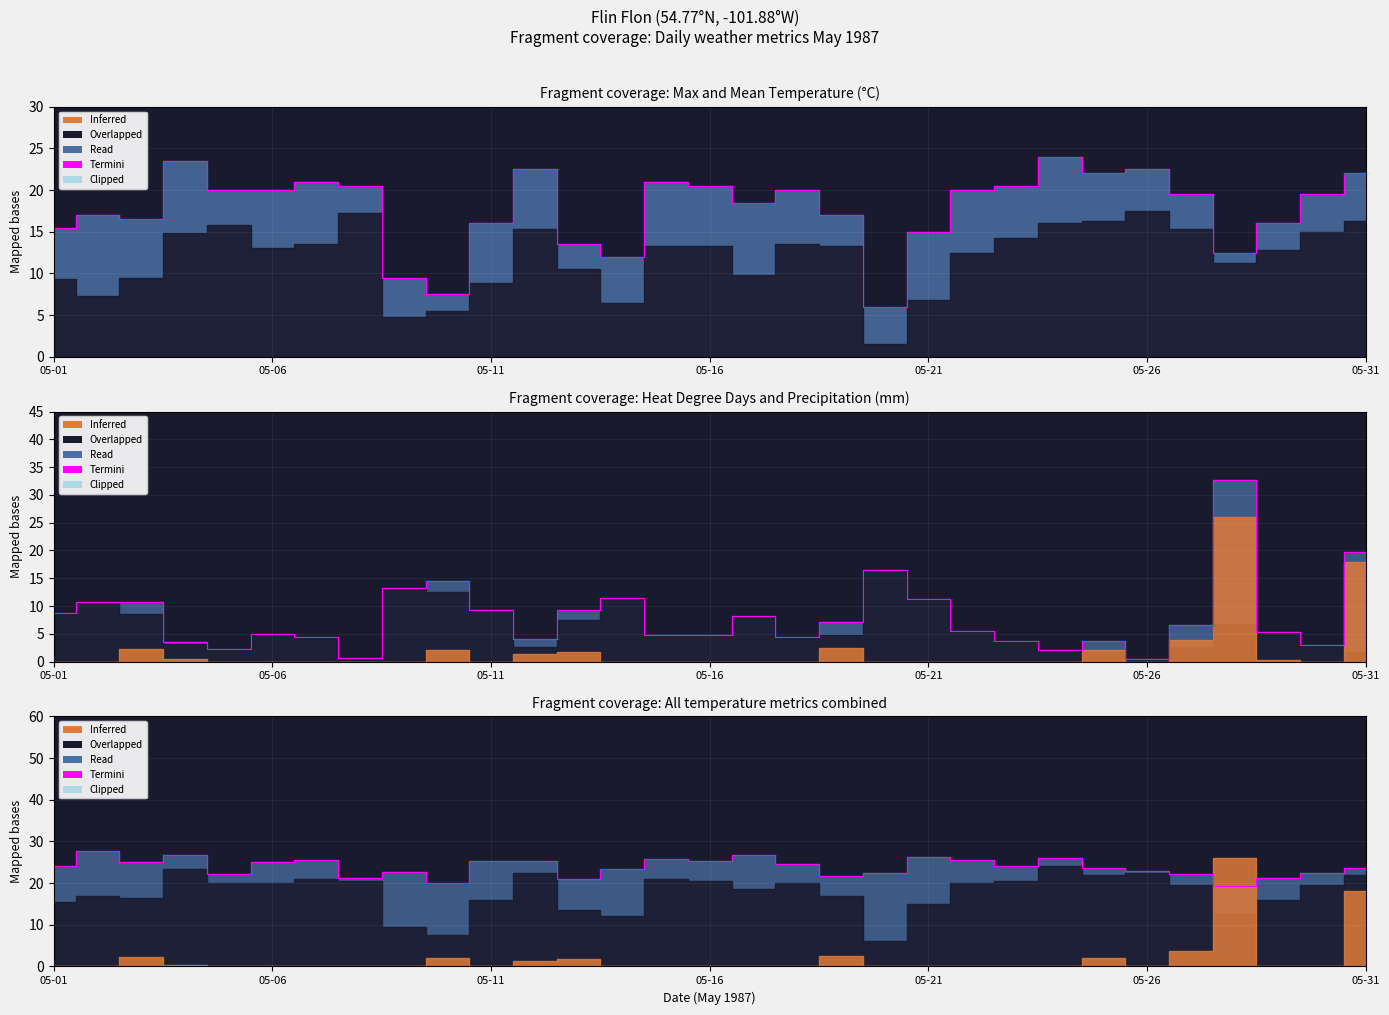

How many interior local peaks (higher than both neighbors) does the data have?

8